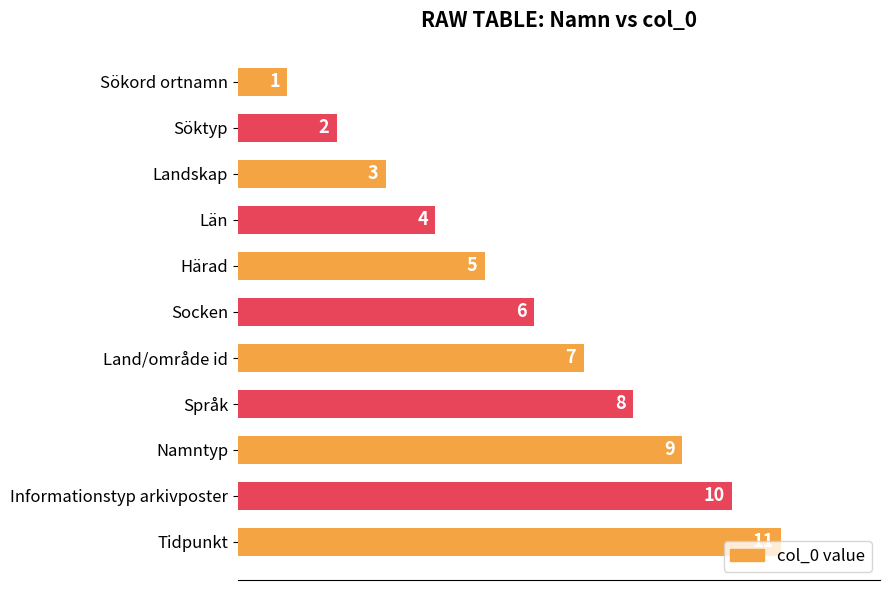

How many values are below 6?

5